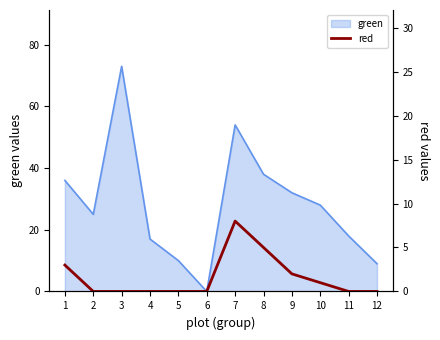

At which label is the value closest to 4?

1